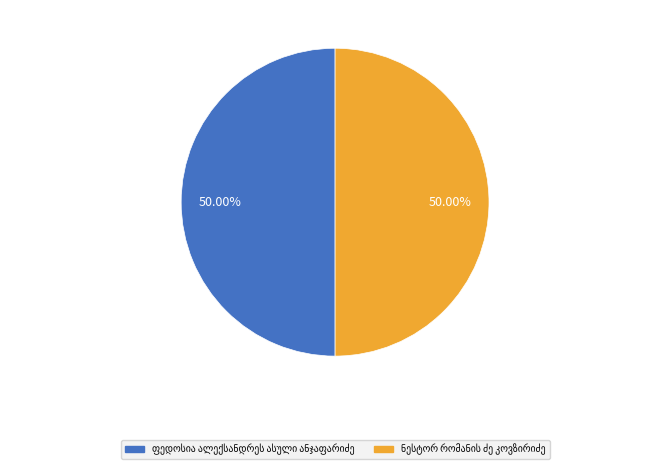

What percentage is NOT represented by ფედოსია ალექსანდრეს ასული ანჯაფარიძე?

50.0%